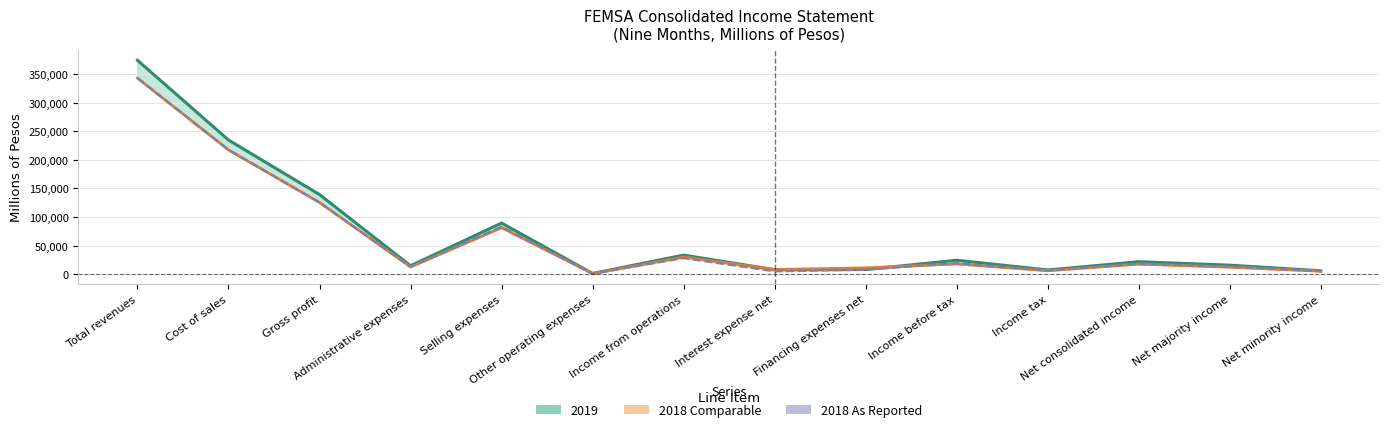

What is the maximum value for 2018 Comparable?

343038.0